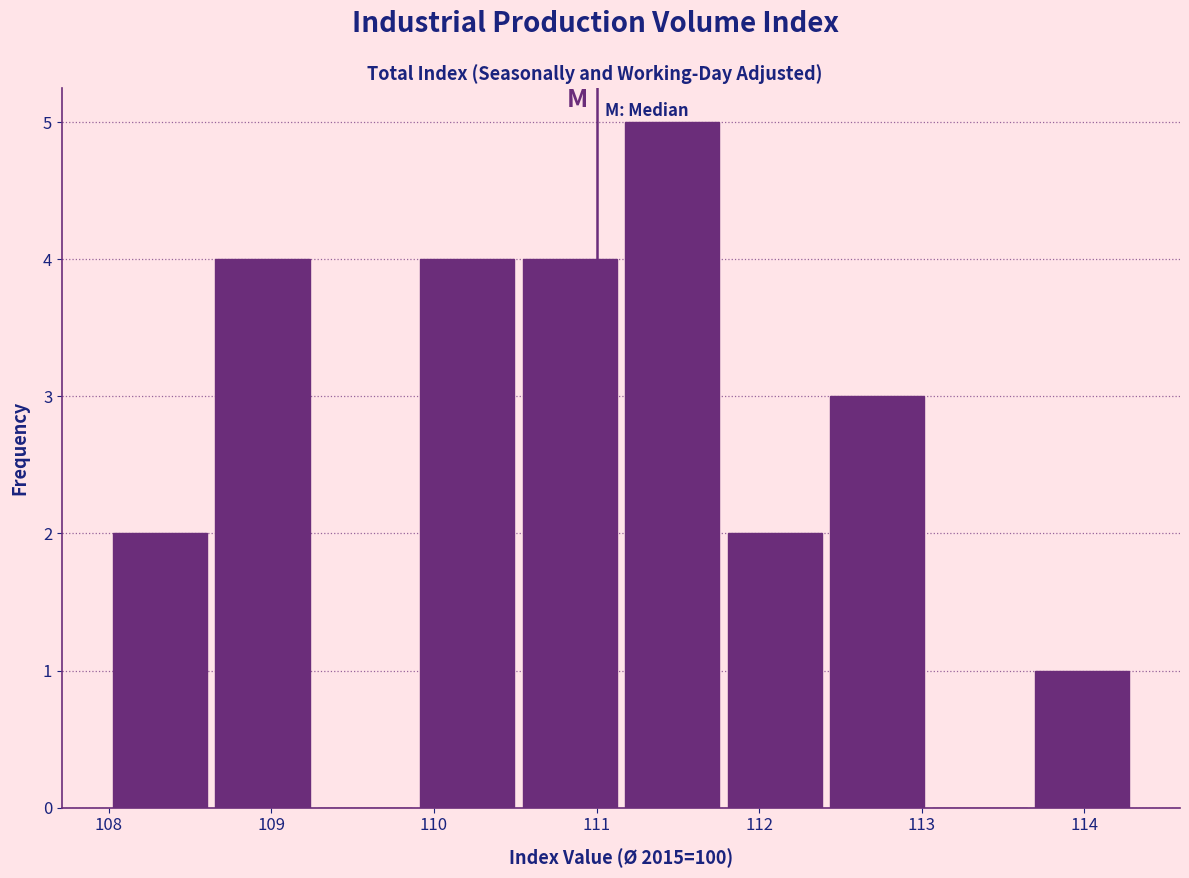

Reading left to right, list every bar in this chart as the range it spans on the x-axis followed by its height. Neither the bar edges nor the heights are printed on the chart, so give them approximately, as read against the axes.

108.00 to 108.63: 2
108.63 to 109.26: 4
109.26 to 109.89: 0
109.89 to 110.52: 4
110.52 to 111.15: 4
111.15 to 111.78: 5
111.78 to 112.41: 2
112.41 to 113.04: 3
113.04 to 113.67: 0
113.67 to 114.30: 1